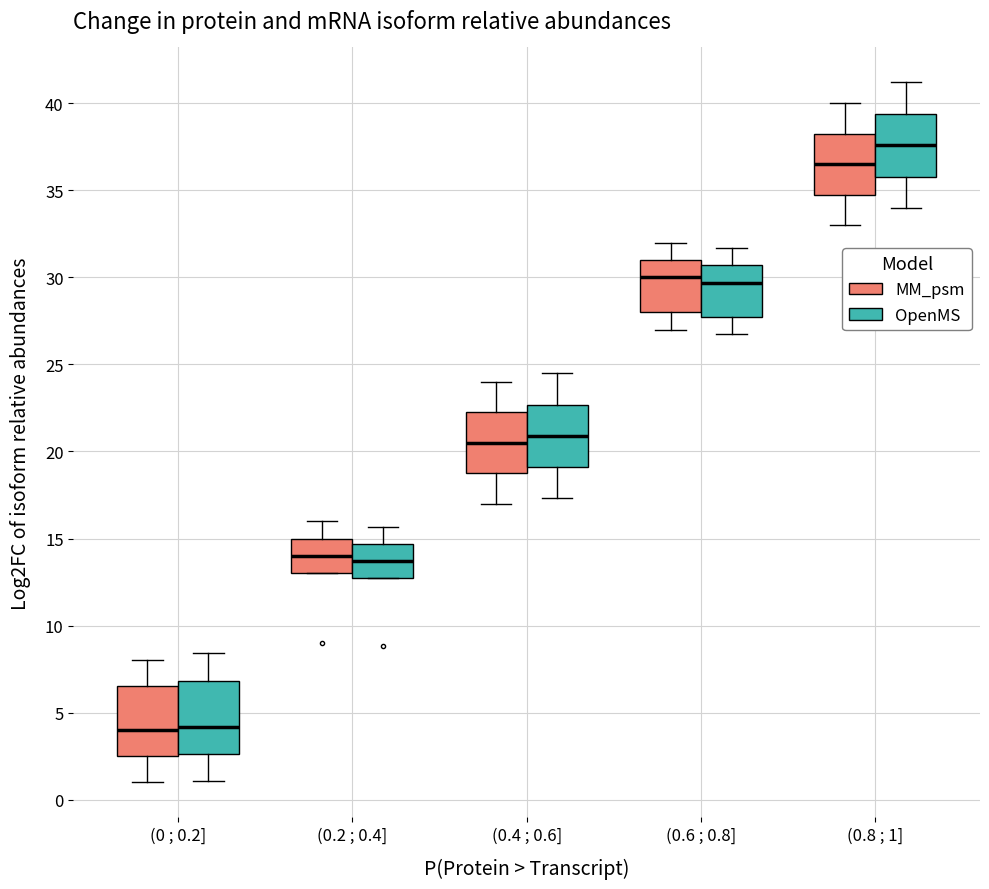

Reading left to right, transcribe this box plot: for each box, give where its median line is, the range the box spans, and where its two whiskers end, as read against the y-axis. The values are not printed on the chart, so give them approximately, as read against the axis.

(0 ; 0.2] (MM_psm): median 4.0, box 2.5 to 6.5, whiskers 1.0 to 8.0
(0 ; 0.2] (OpenMS): median 4.0, box 2.5 to 7.0, whiskers 1.0 to 8.5
(0.2 ; 0.4] (MM_psm): median 14.0, box 13.0 to 15.0, whiskers 13.0 to 16.0
(0.2 ; 0.4] (OpenMS): median 13.5, box 12.5 to 14.5, whiskers 12.5 to 15.5
(0.4 ; 0.6] (MM_psm): median 20.5, box 19.0 to 22.5, whiskers 17.0 to 24.0
(0.4 ; 0.6] (OpenMS): median 21.0, box 19.0 to 22.5, whiskers 17.5 to 24.5
(0.6 ; 0.8] (MM_psm): median 30.0, box 28.0 to 31.0, whiskers 27.0 to 32.0
(0.6 ; 0.8] (OpenMS): median 29.5, box 27.5 to 30.5, whiskers 26.5 to 31.5
(0.8 ; 1] (MM_psm): median 36.5, box 35.0 to 38.5, whiskers 33.0 to 40.0
(0.8 ; 1] (OpenMS): median 37.5, box 36.0 to 39.5, whiskers 34.0 to 41.0